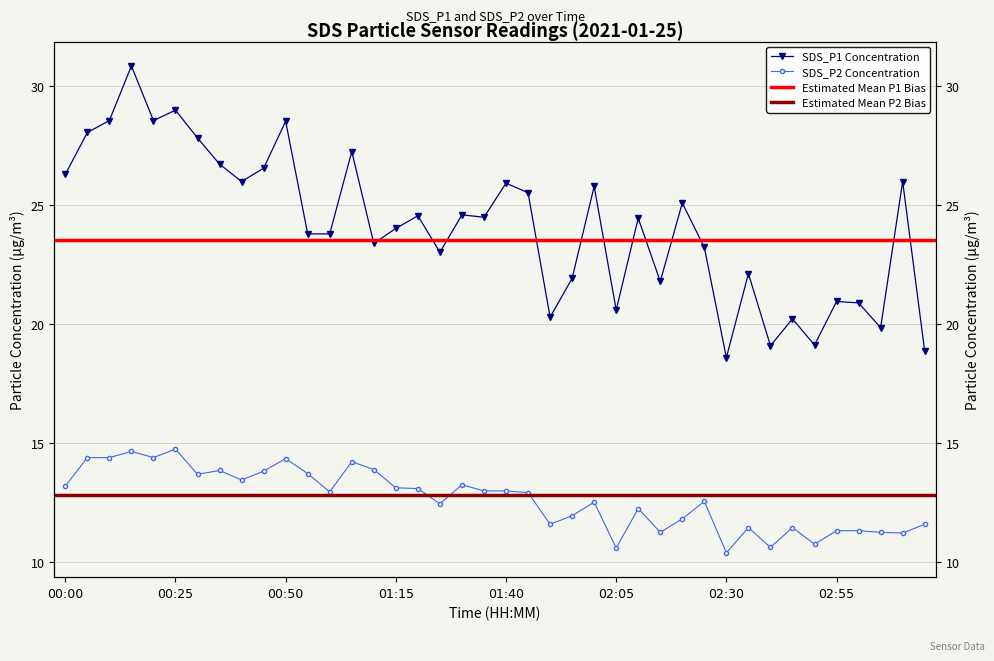

The value of SDS_P2 at 01:45 is 12.9. True or false?

True